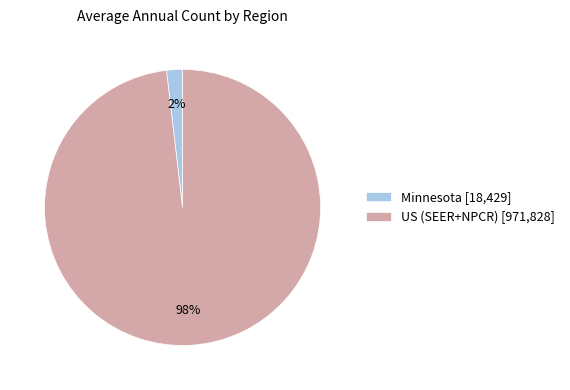

What is the majority slice?

US (SEER+NPCR)